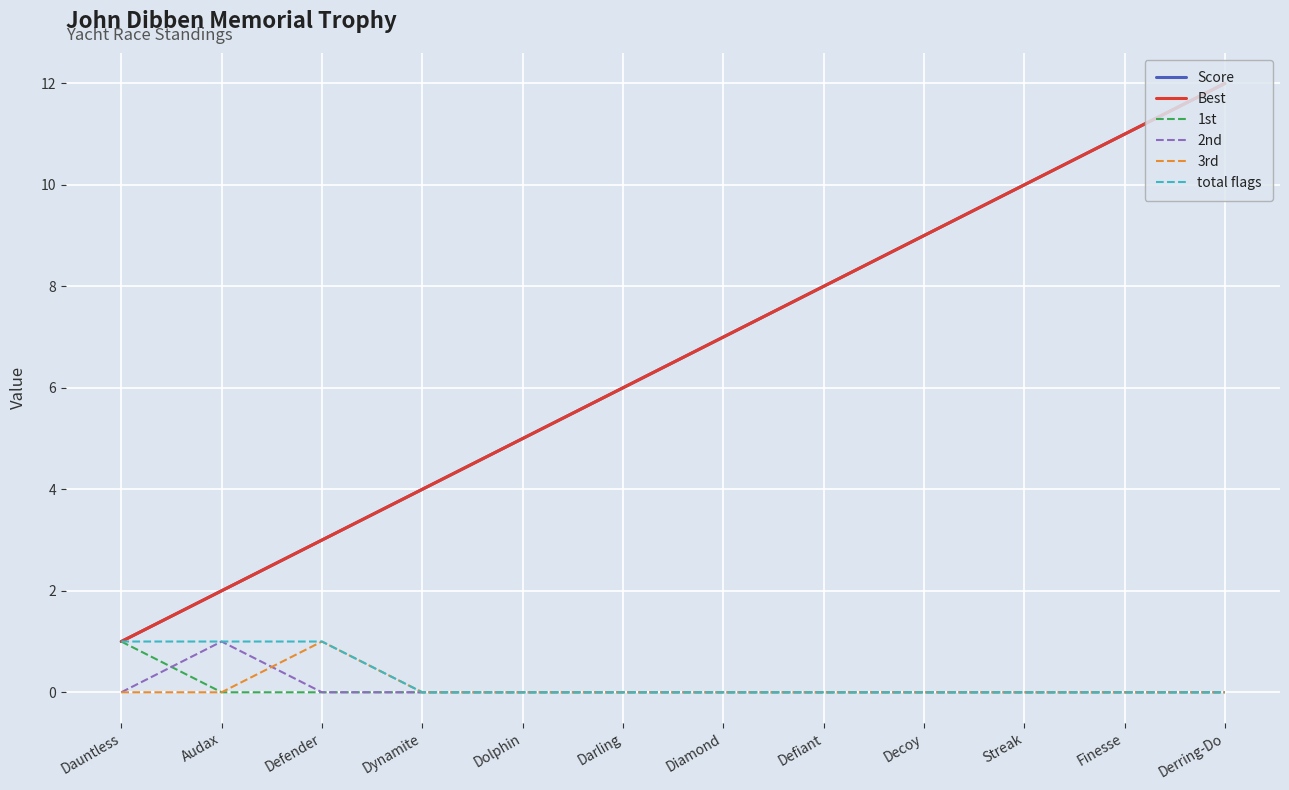

What is the spread (max minus min) of values at Diamond?

7